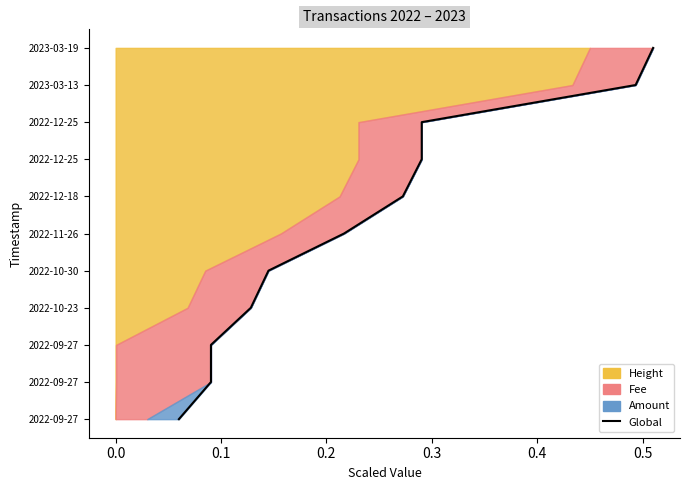

How many lines are shown in the chart?

1